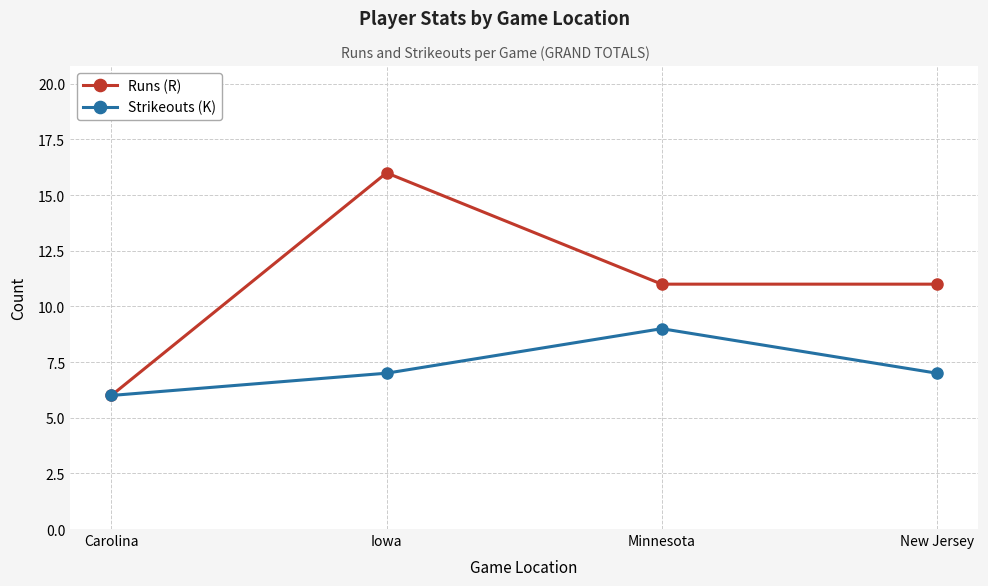

How many lines are shown in the chart?

2